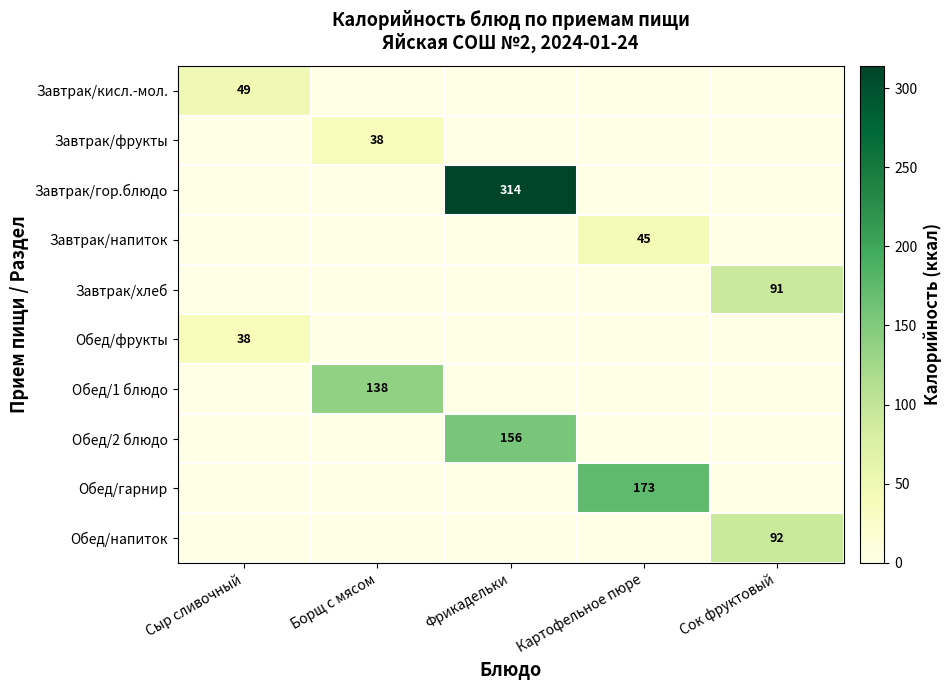

True or false: Обед/2 блюдо has a value of 43 at Фрикадельки.

False